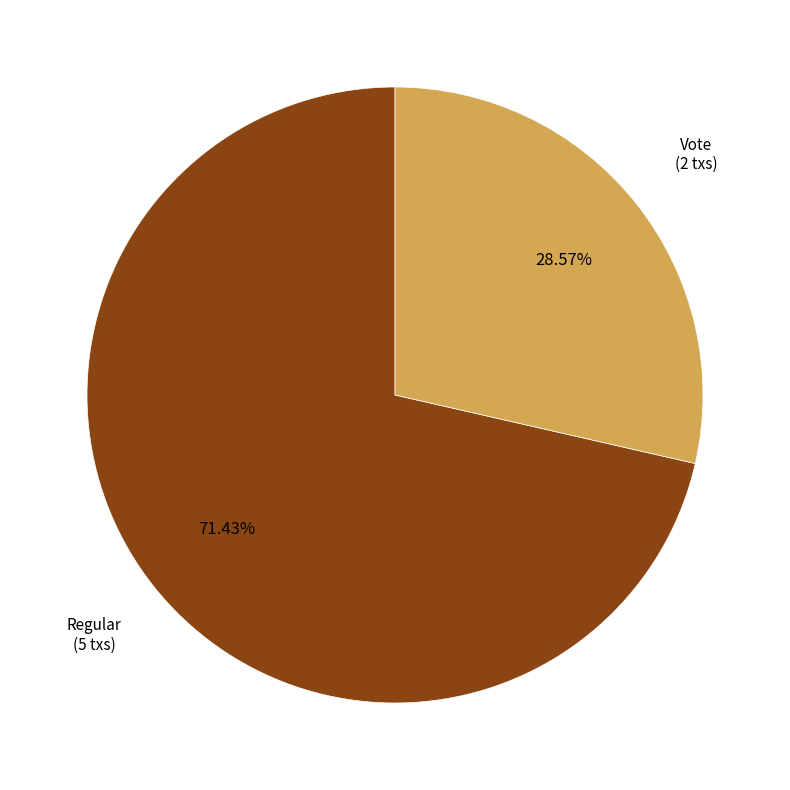

Is there any slice that represents more than half of the pie?

Yes